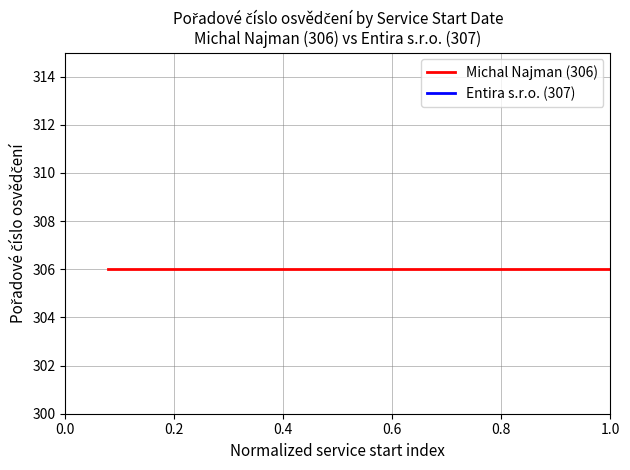

True or false: Michal Najman (306) and Entira s.r.o. (307) intersect in this chart.

False